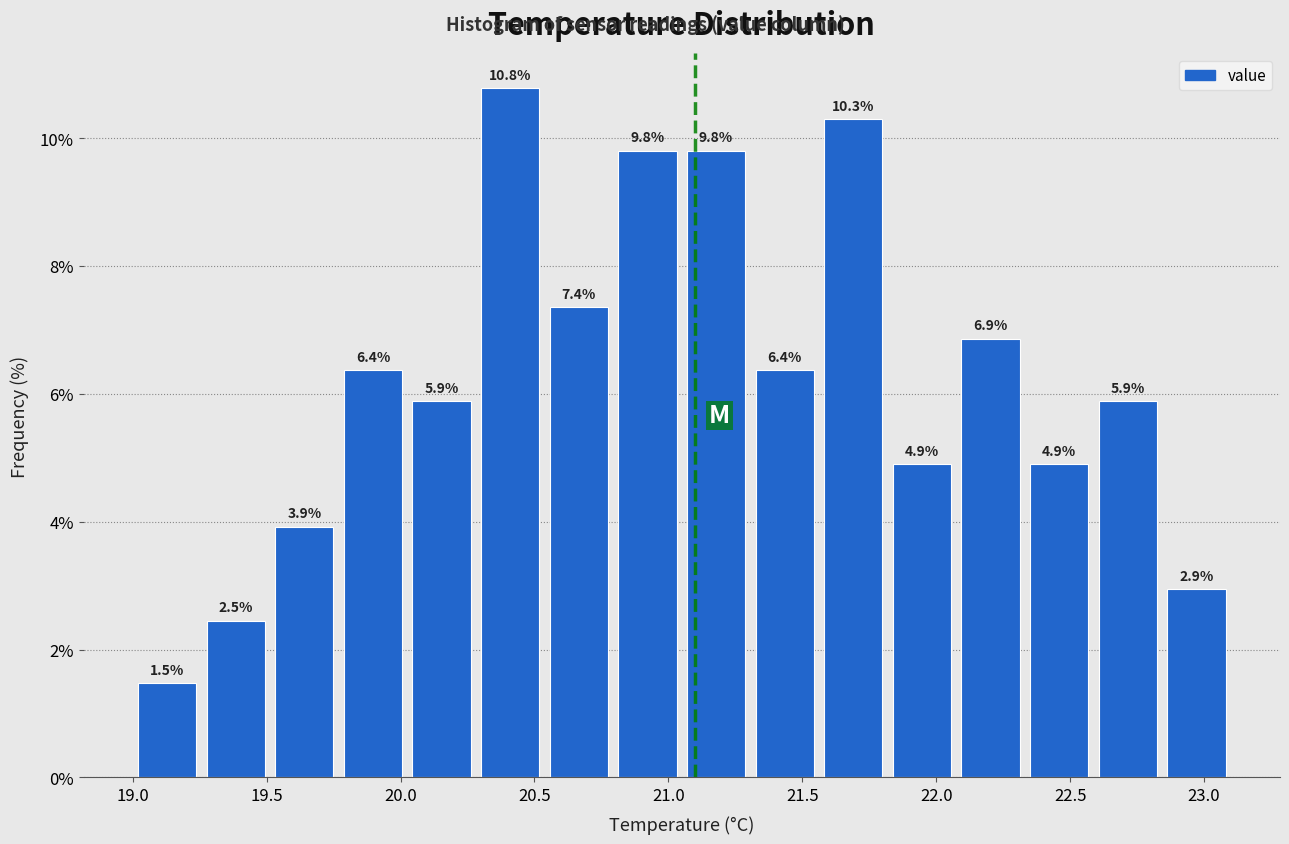

Reading left to right, list every bar in this chart as the range it spans on the x-axis followed by its height. The bar edges are not printed on the chart, so give them approximately, as read against the axis.

19.00 to 19.25: 1.5
19.25 to 19.50: 2.5
19.50 to 19.75: 3.9
19.75 to 20.05: 6.4
20.05 to 20.30: 5.9
20.30 to 20.55: 10.8
20.55 to 20.80: 7.4
20.80 to 21.05: 9.8
21.05 to 21.30: 9.8
21.30 to 21.55: 6.4
21.55 to 21.80: 10.3
21.80 to 22.10: 4.9
22.10 to 22.35: 6.9
22.35 to 22.60: 4.9
22.60 to 22.85: 5.9
22.85 to 23.10: 2.9